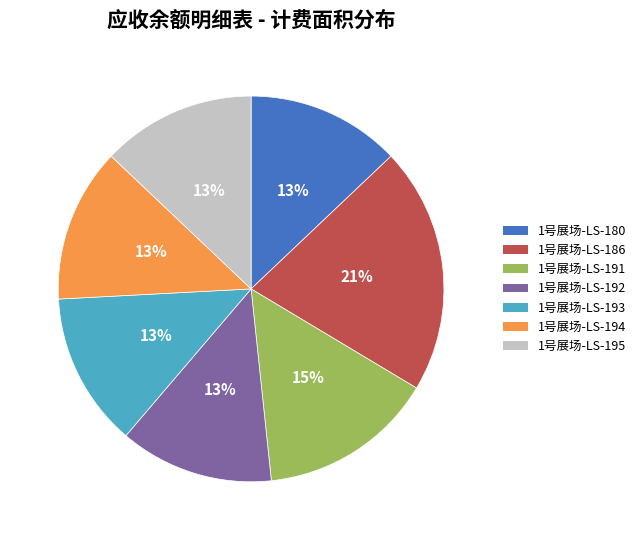

Which category has the biggest portion of the pie?

1号展场-LS-186